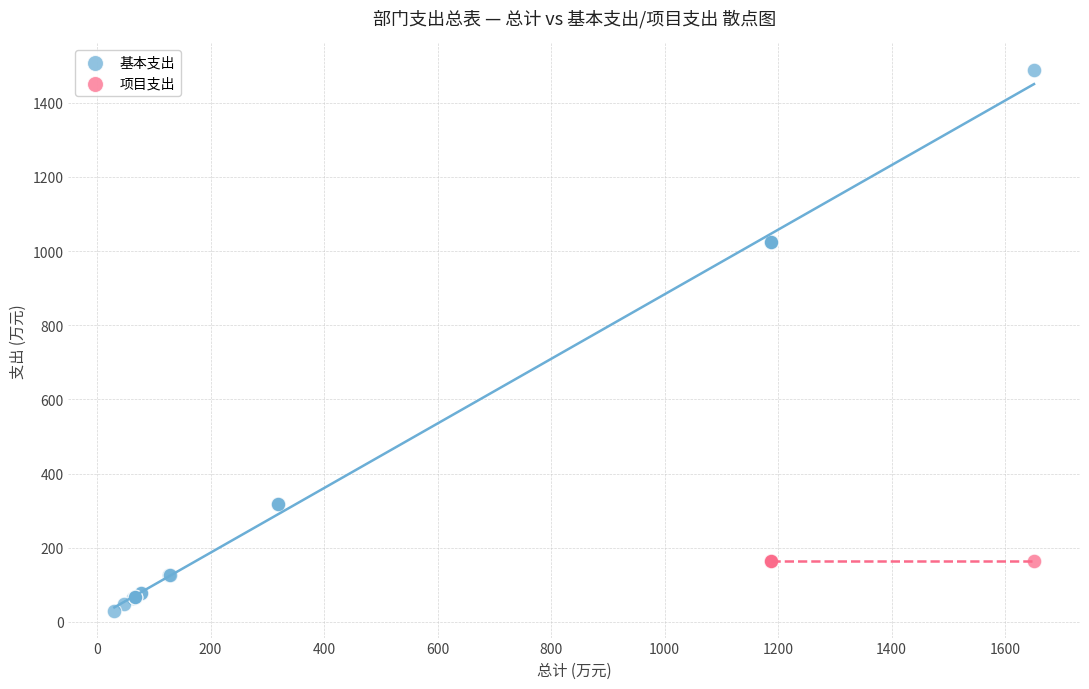

Which series contains the highest Y value?

基本支出